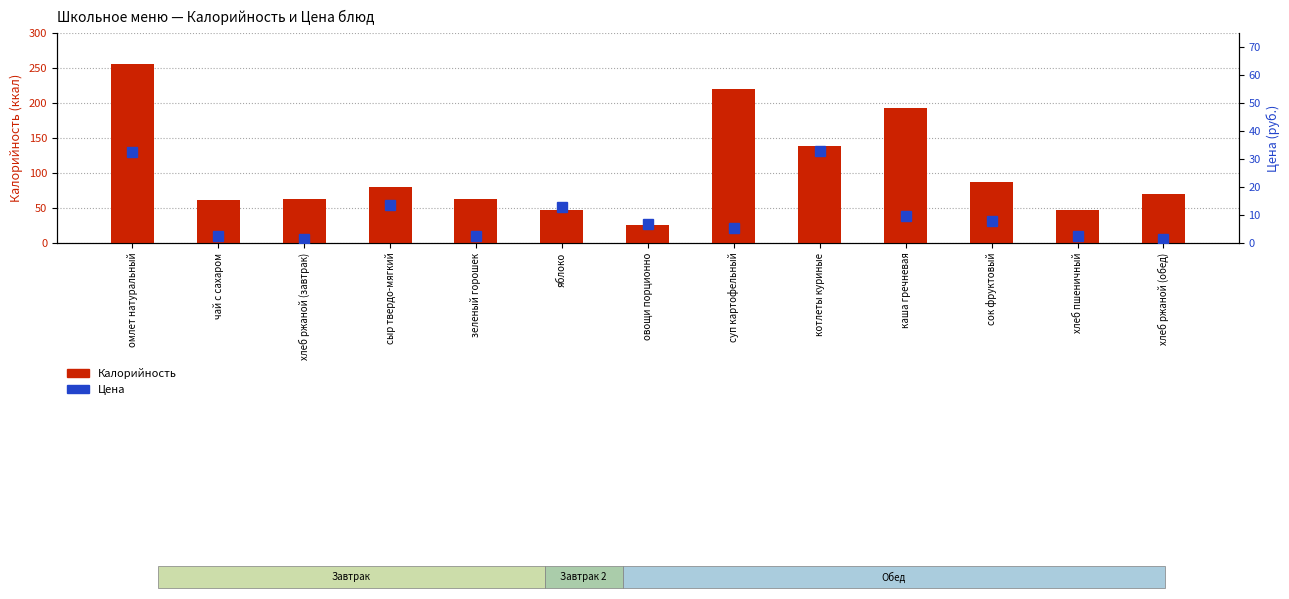

At овощи порционно, list the series in order from largest to smallest.

Калорийность, Цена